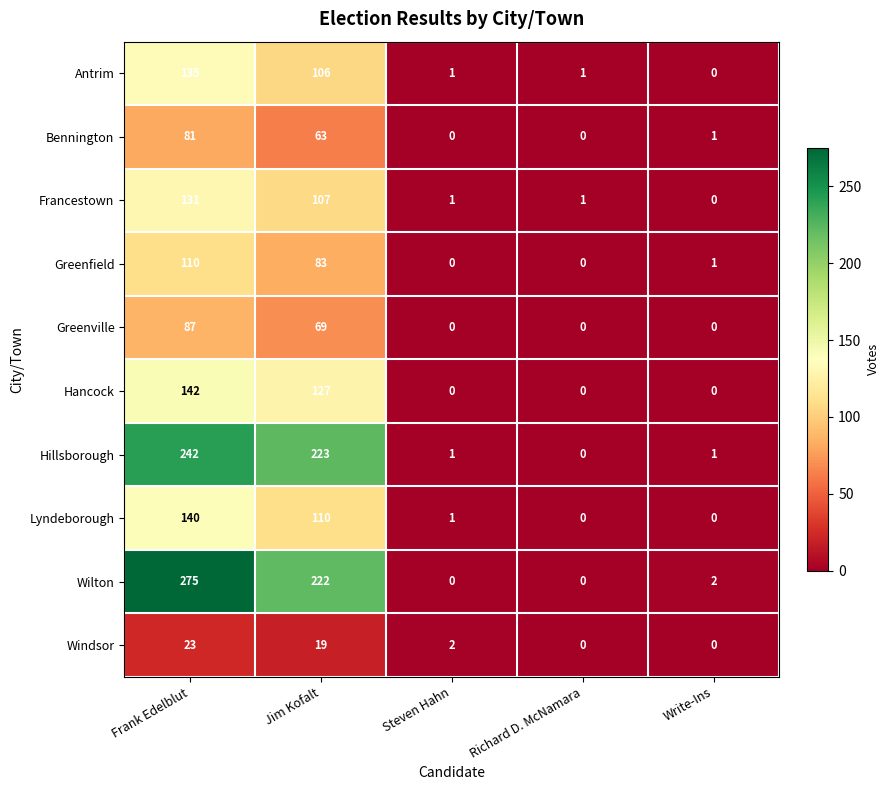

Which series has the largest total across all categories?

Wilton